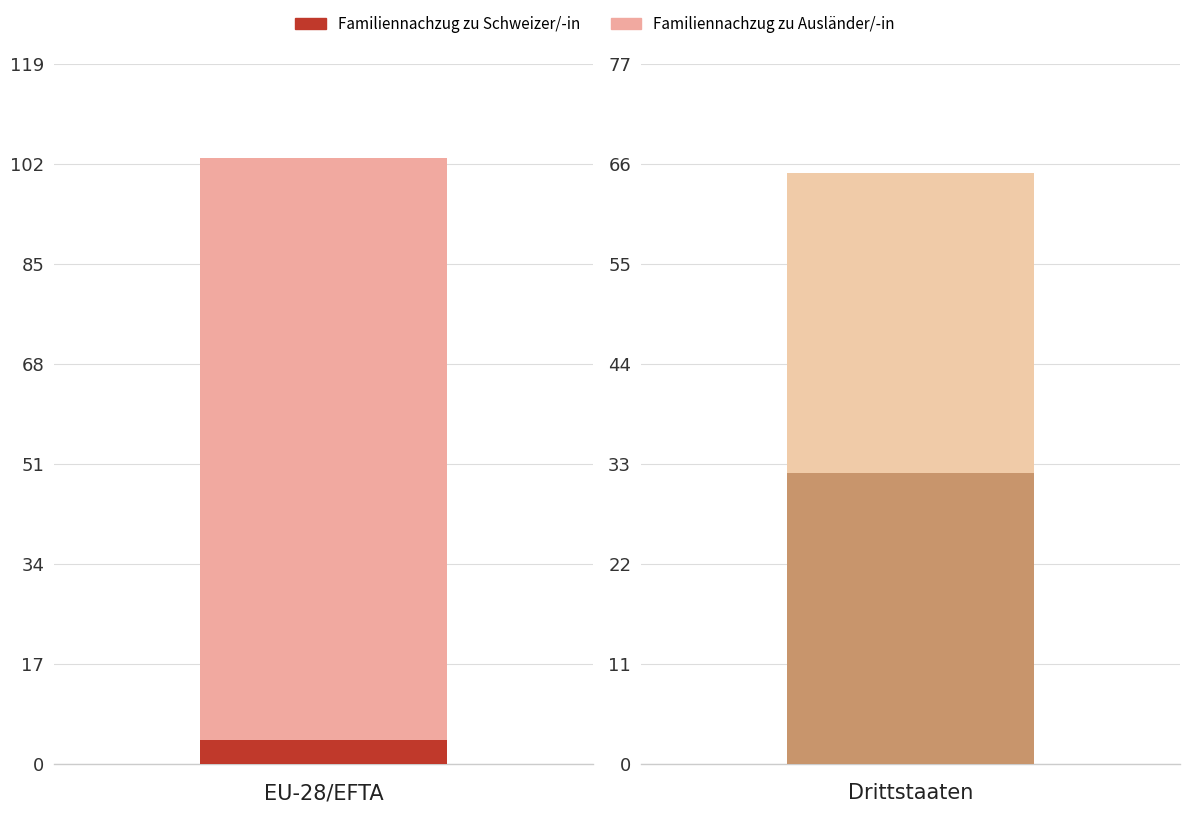

How many bars are there in each group?

2